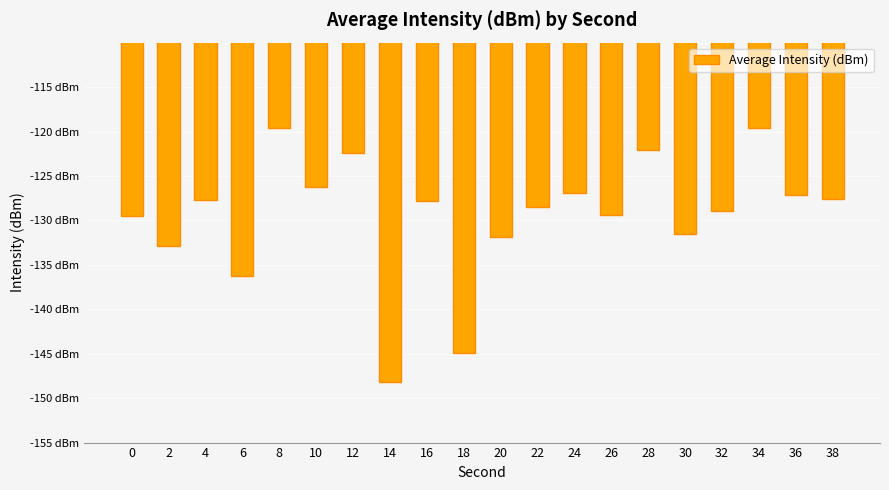

Does the chart contain any negative values?

Yes